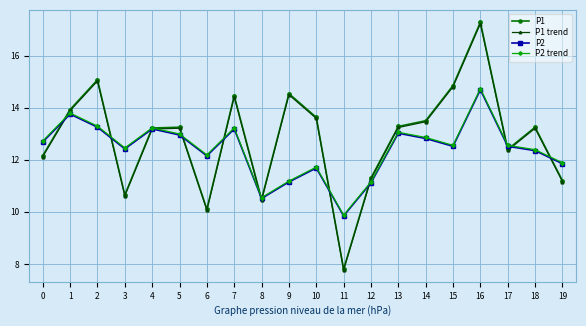

Which series has the largest range (max minus min)?

P1